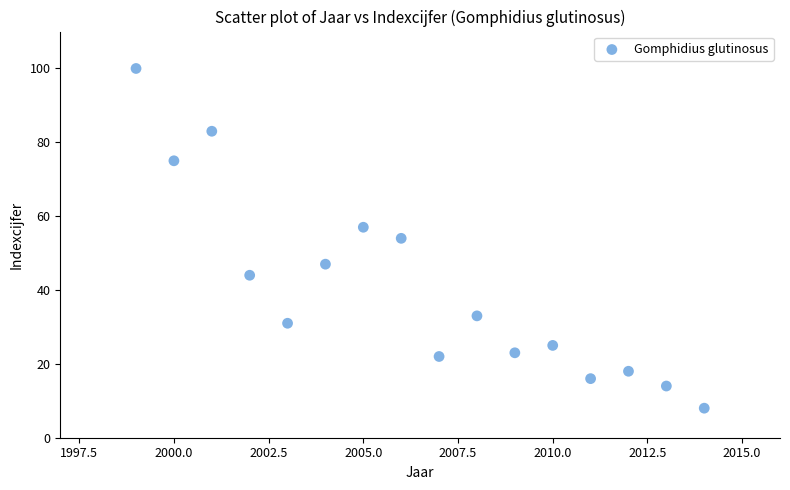

What is the range of Y values (max minus min)?

92